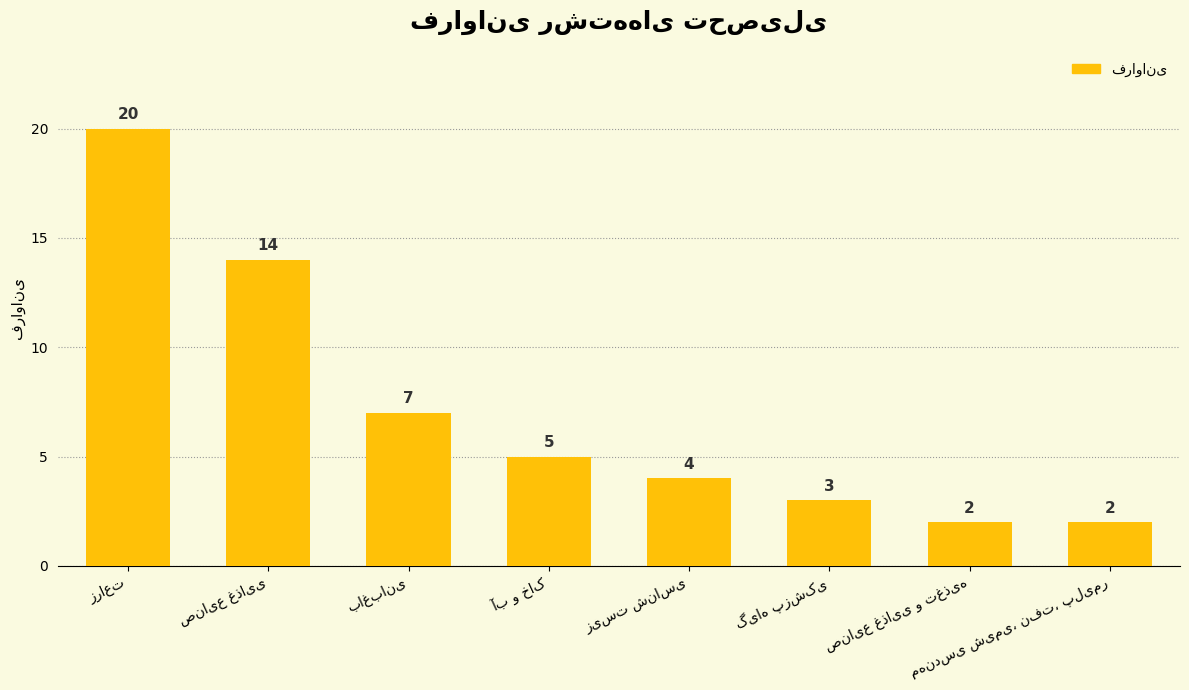

What is the value of the 8th bar from the left?

2